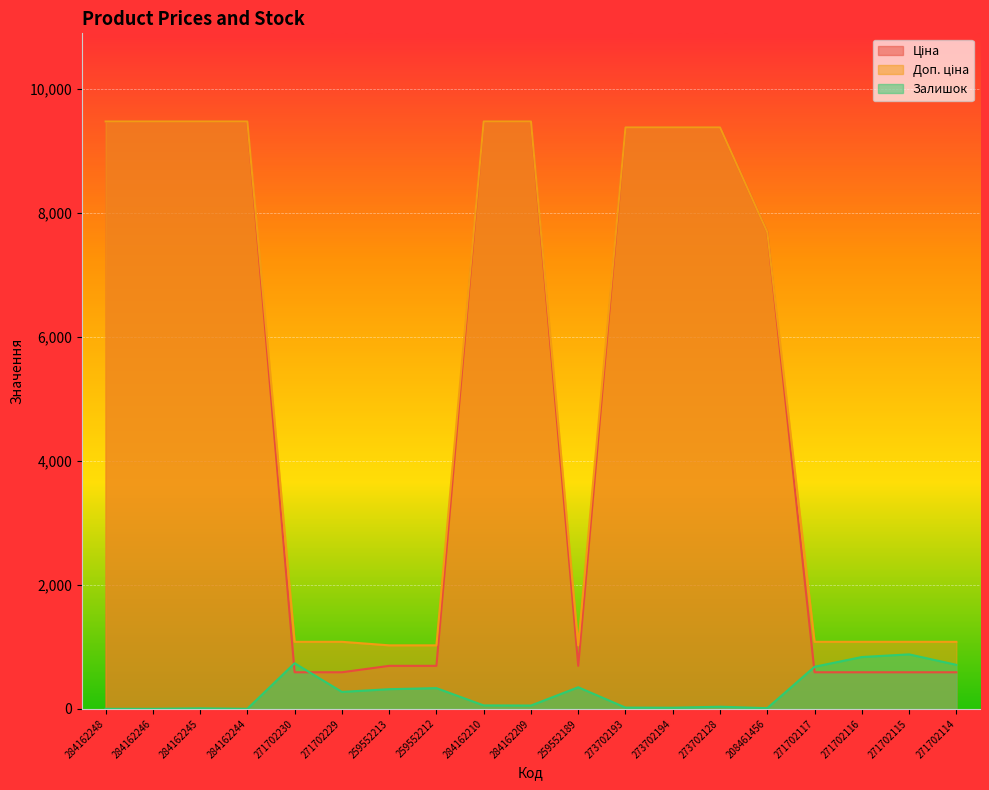

Rank the series at 284162209 from highest to lowest value.

Ціна, Доп. ціна, Залишок